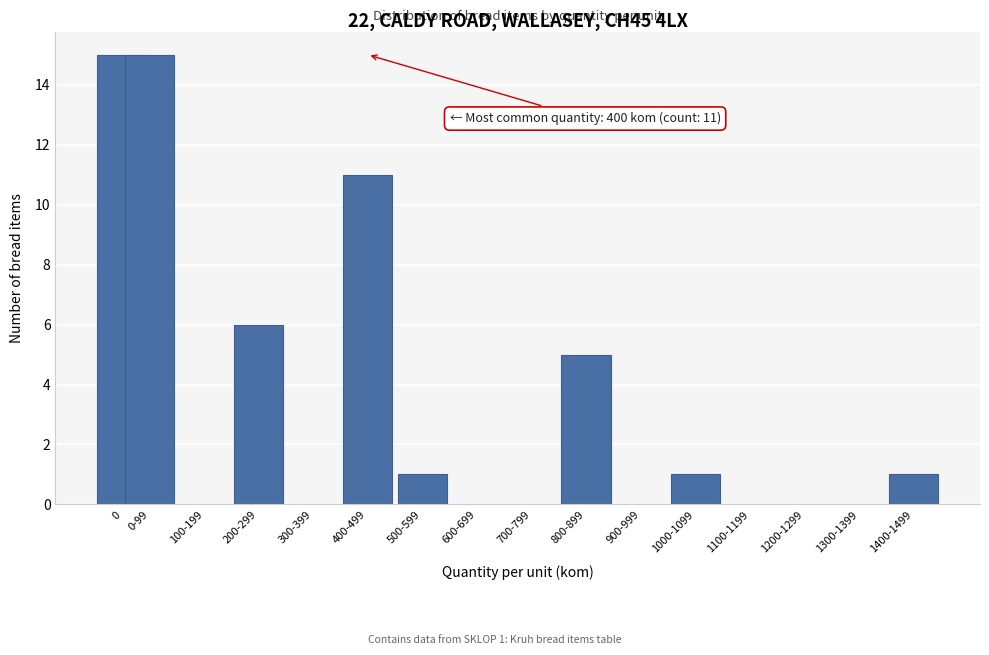

Reading right to left, what are all the values shown in this chart?

1400-1499=1	1300-1399=0	1200-1299=0	1100-1199=0	1000-1099=1	900-999=0	800-899=5	700-799=0	600-699=0	500-599=1	400-499=11	300-399=0	200-299=6	100-199=0	0-99=15	0=15